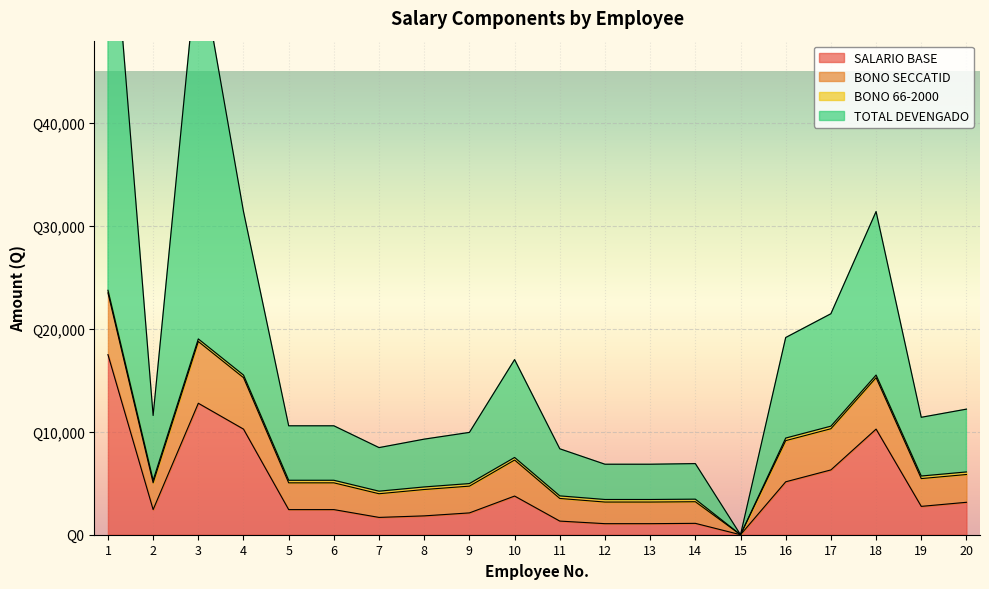

Which series changed the most between 11 and 18?

TOTAL DEVENGADO